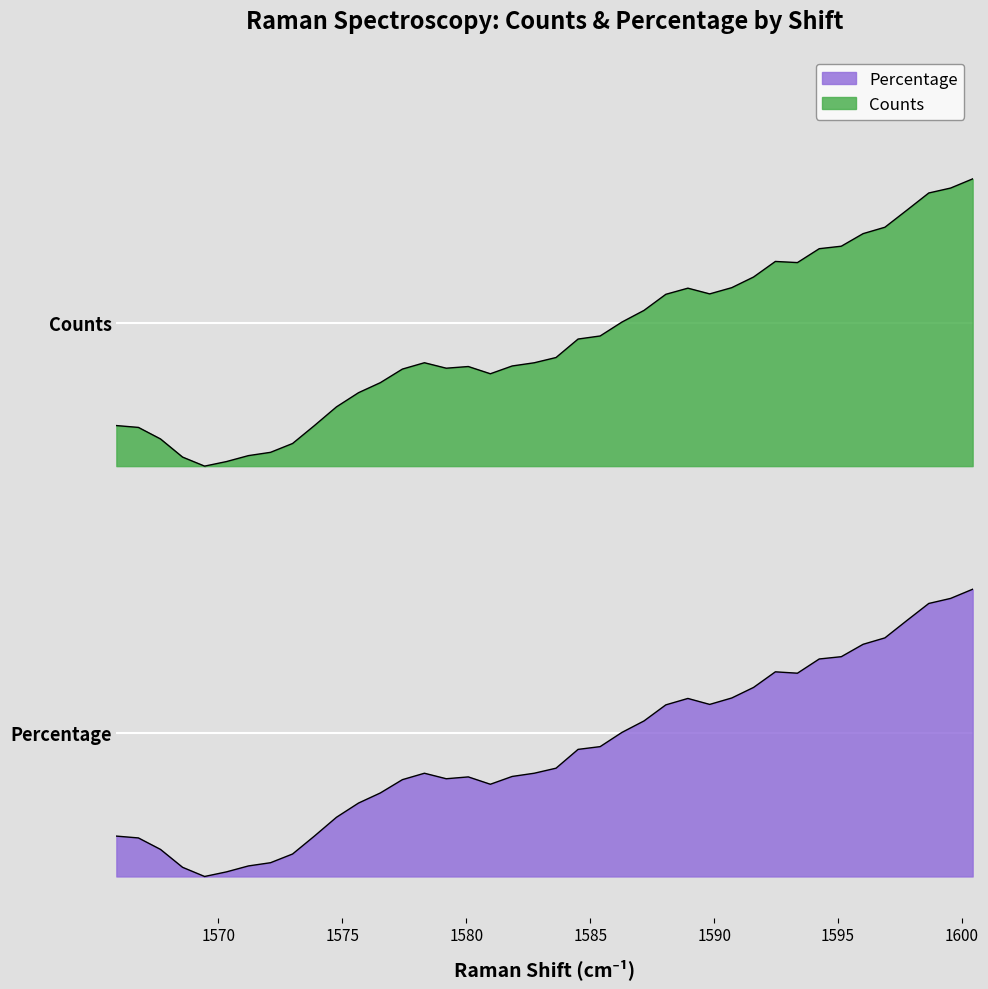

How many interior local valleys does the Percentage series have?

5